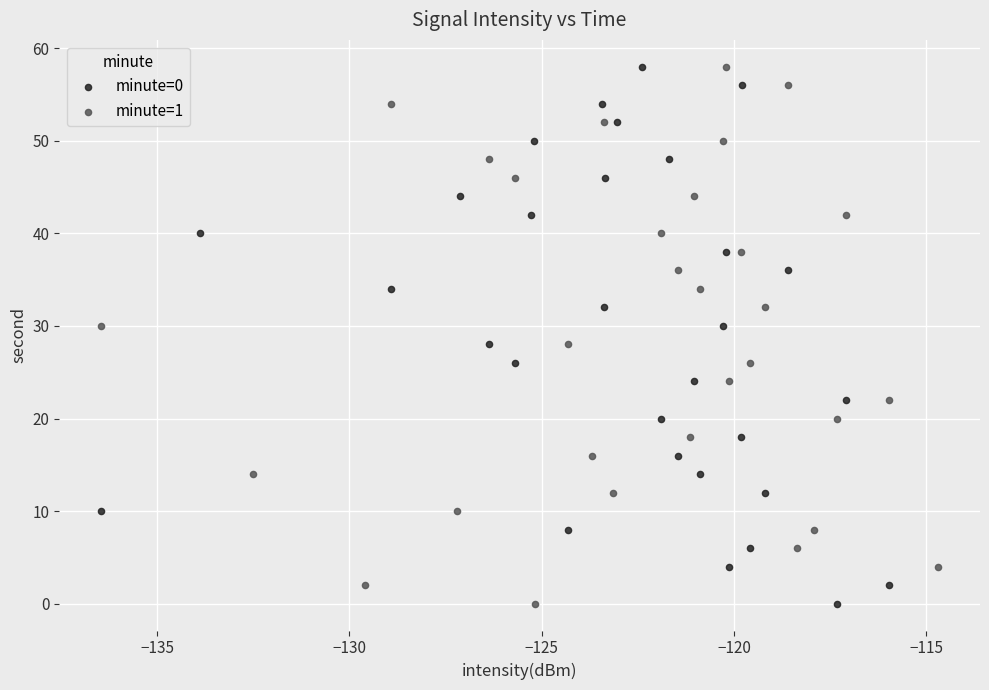

What are all the series names shown in the legend?

minute=0, minute=1